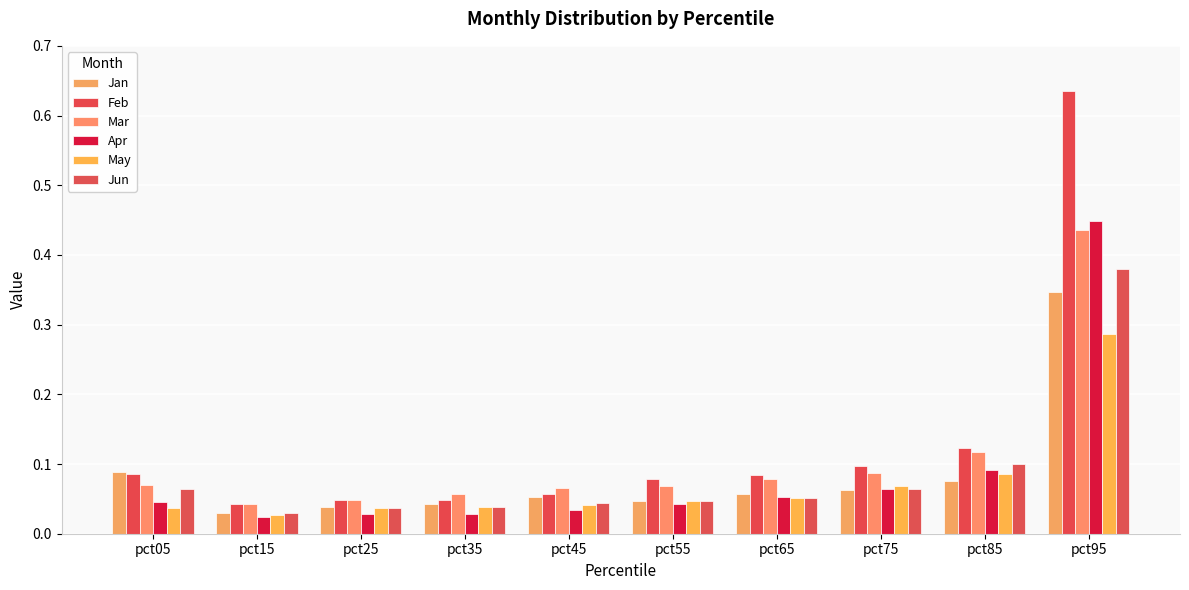

At which label is Jun closest to 0?

pct15